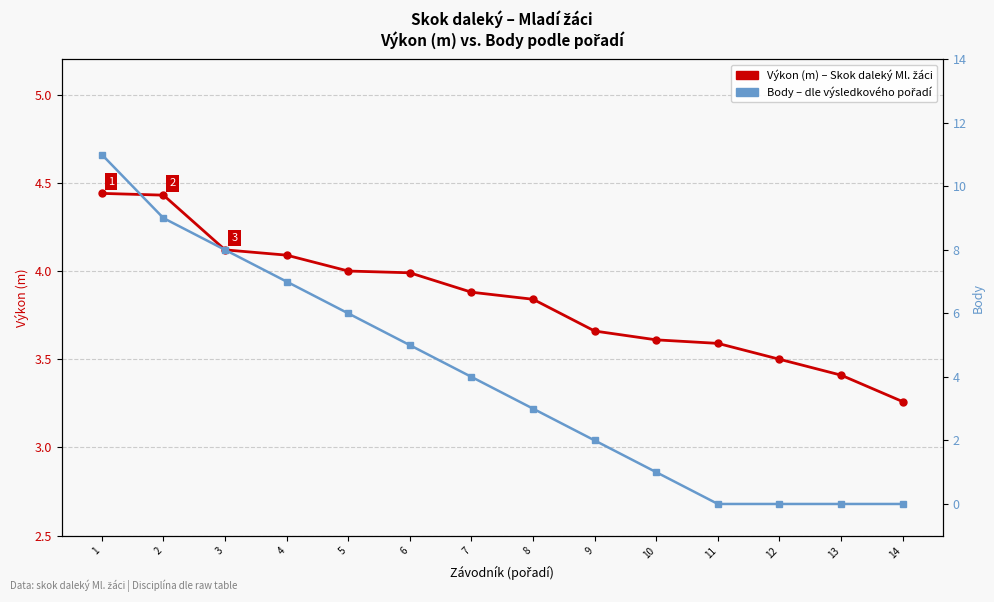

Reading left to right, extract all data points from this chart.

Výkon (m): 1=4.4	2=4.4	3=4.1	4=4.1	5=4.0	6=4.0	7=3.9	8=3.8	9=3.7	10=3.6	11=3.6	12=3.5	13=3.4	14=3.3
Body: 1=11.0	2=9.0	3=8.0	4=7.0	5=6.0	6=5.0	7=4.0	8=3.0	9=2.0	10=1.0	11=0.0	12=0.0	13=0.0	14=0.0